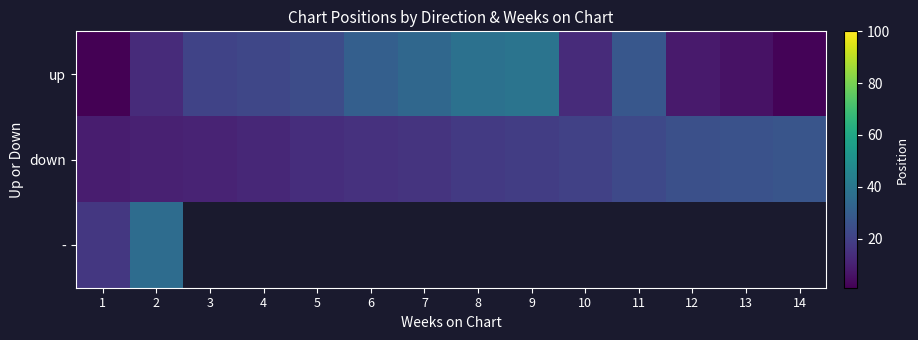

At which category is the sum across all series the highest?

2